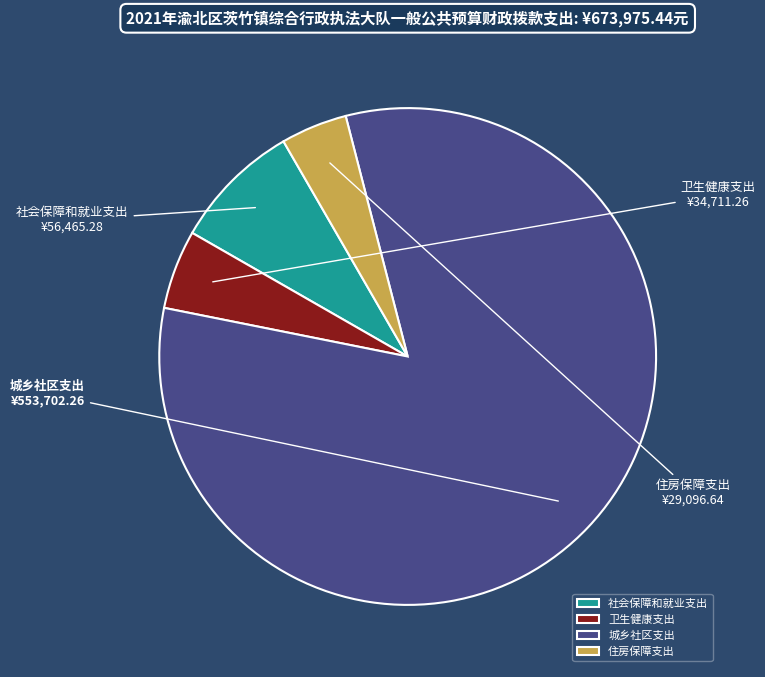

Rank the categories by value from highest to lowest.

城乡社区支出, 社会保障和就业支出, 卫生健康支出, 住房保障支出